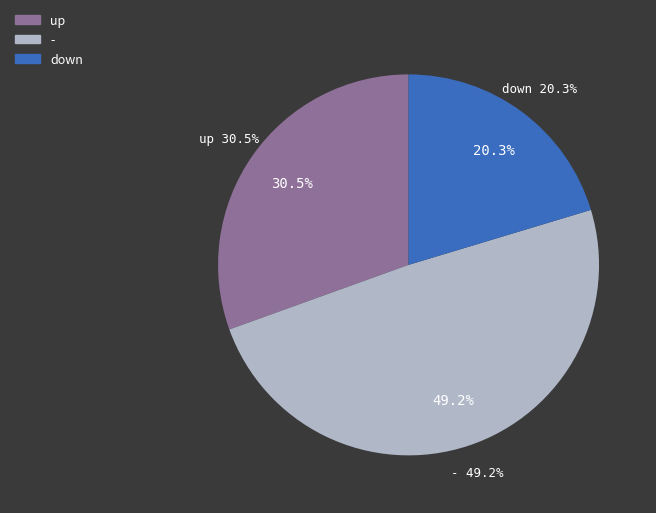

What is the ratio of the value at up to the value at -?

0.6